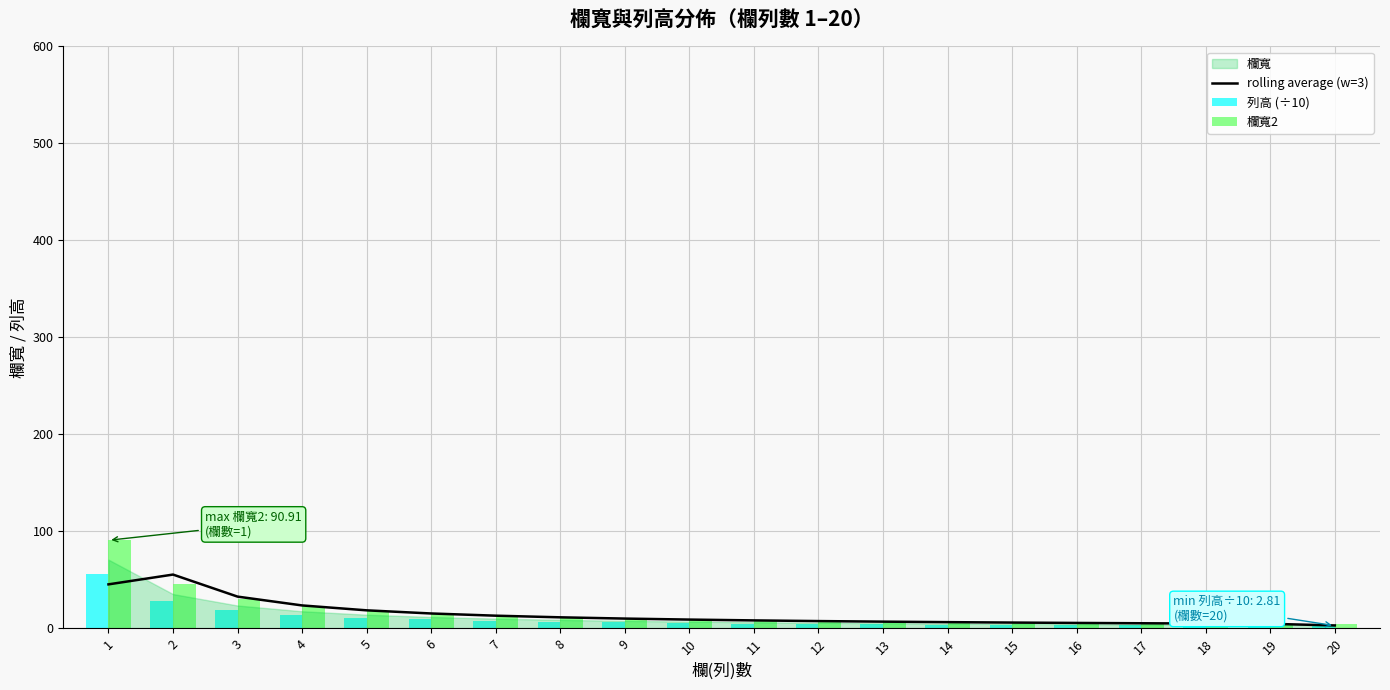

How many groups of bars are there?

20